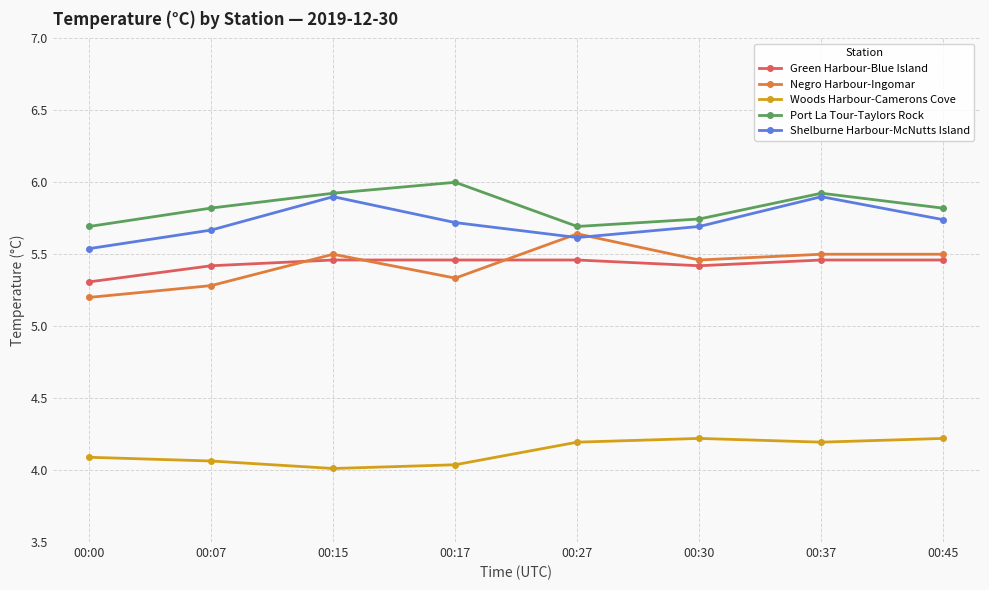

What is the spread (max minus min) of values at 00:15?

1.9